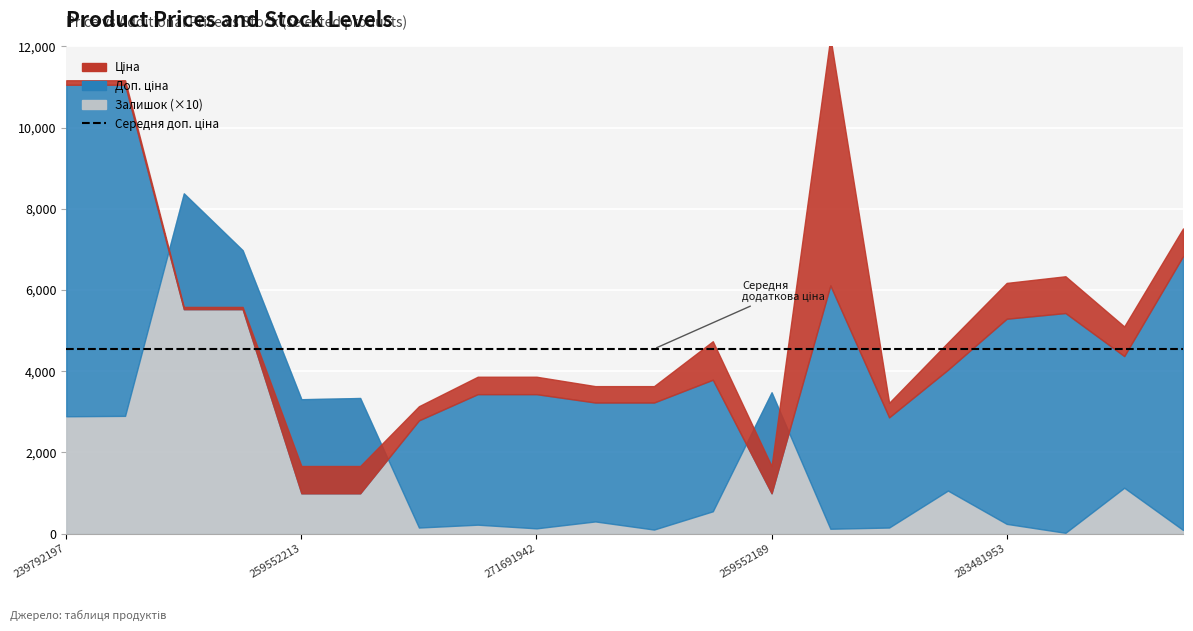

True or false: Доп. ціна and Залишок intersect in this chart.

False